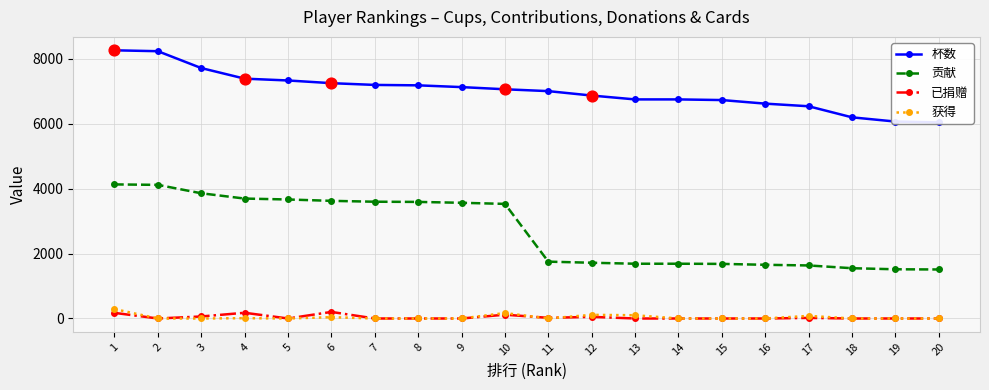

Which series contains the highest Y value?

杯数